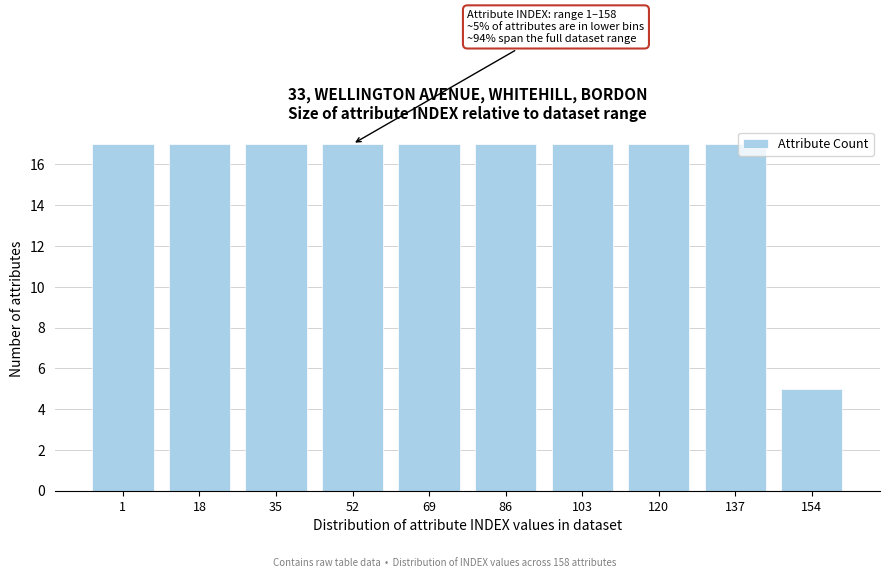

Reading left to right, extract all data points from this chart.

17	17	17	17	17	17	17	17	17	5